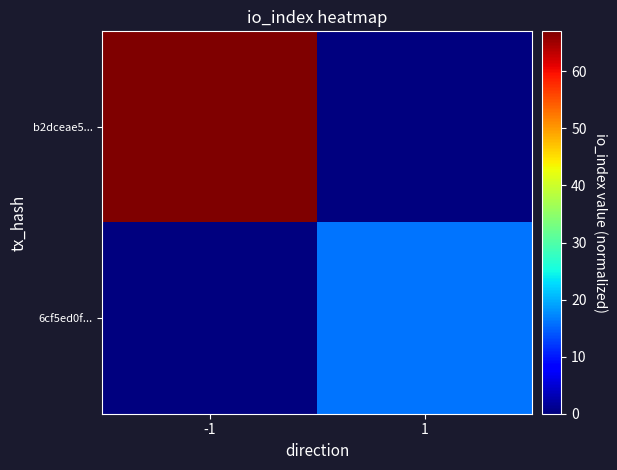

How many values in the b2dceae5... series are below 67?

1